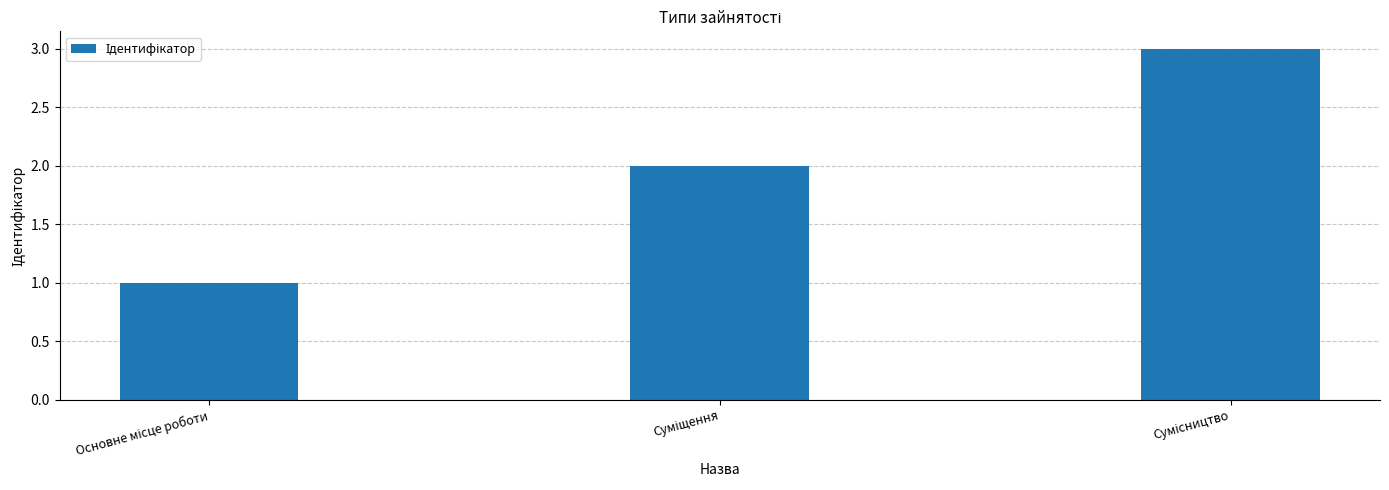

What is the maximum value shown in the chart?

3